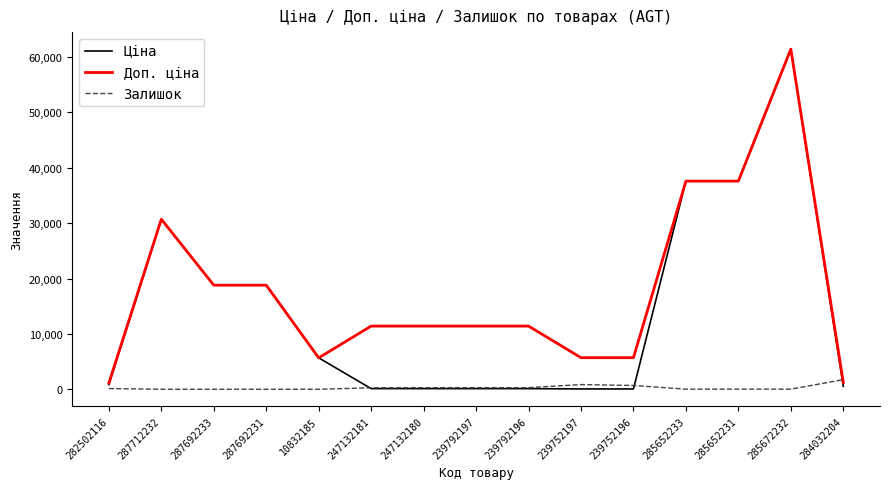

Which series ends up on top after the final intersection of Доп. ціна and Залишок?

Залишок